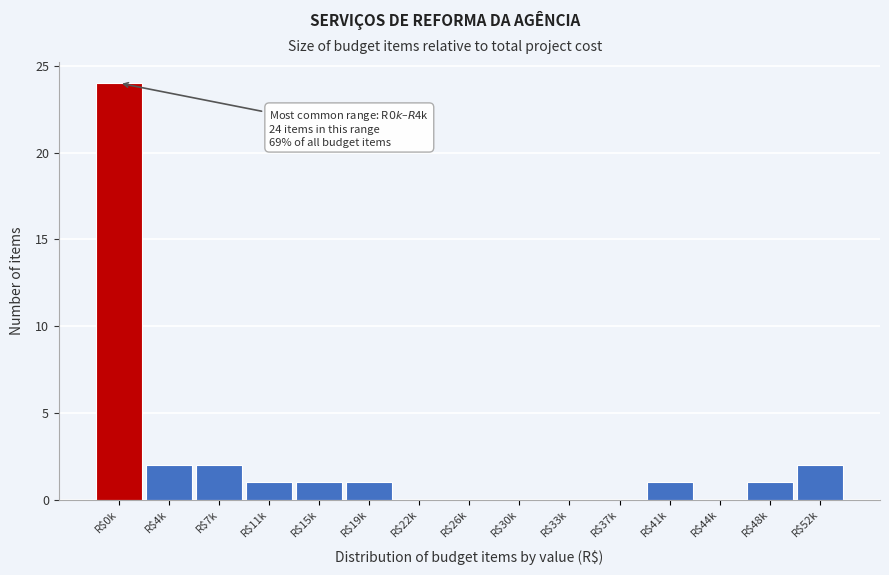

The chart shows a value of 0 at R$22k. True or false?

True